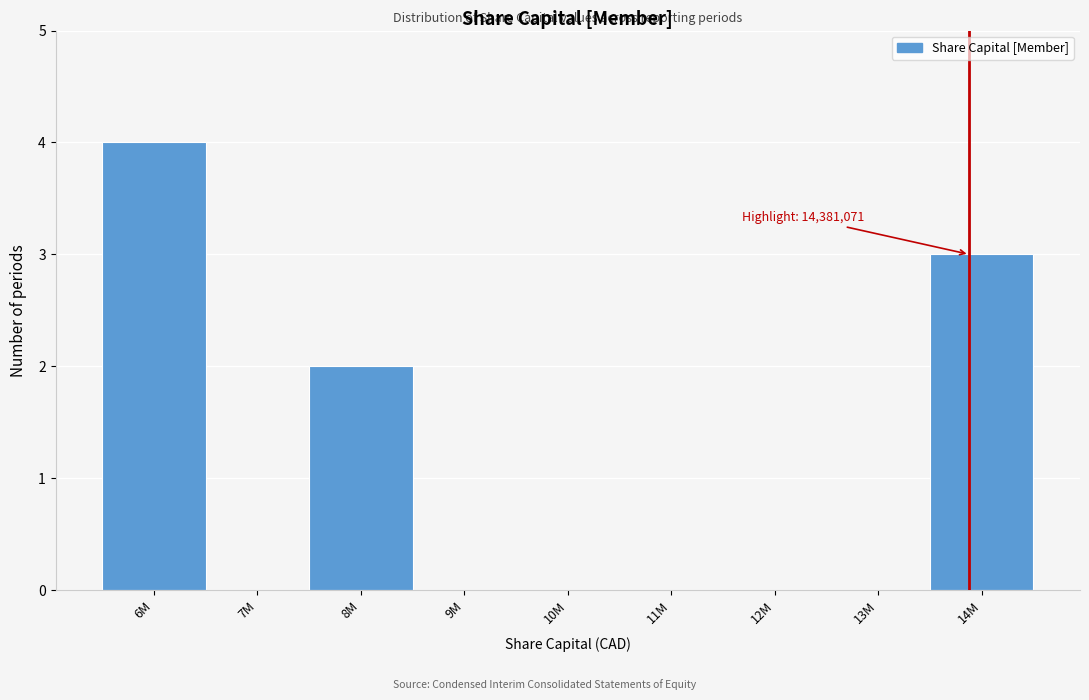

Reading left to right, what are all the values shown in this chart?

6M=4	7M=0	8M=2	9M=0	10M=0	11M=0	12M=0	13M=0	14M=3